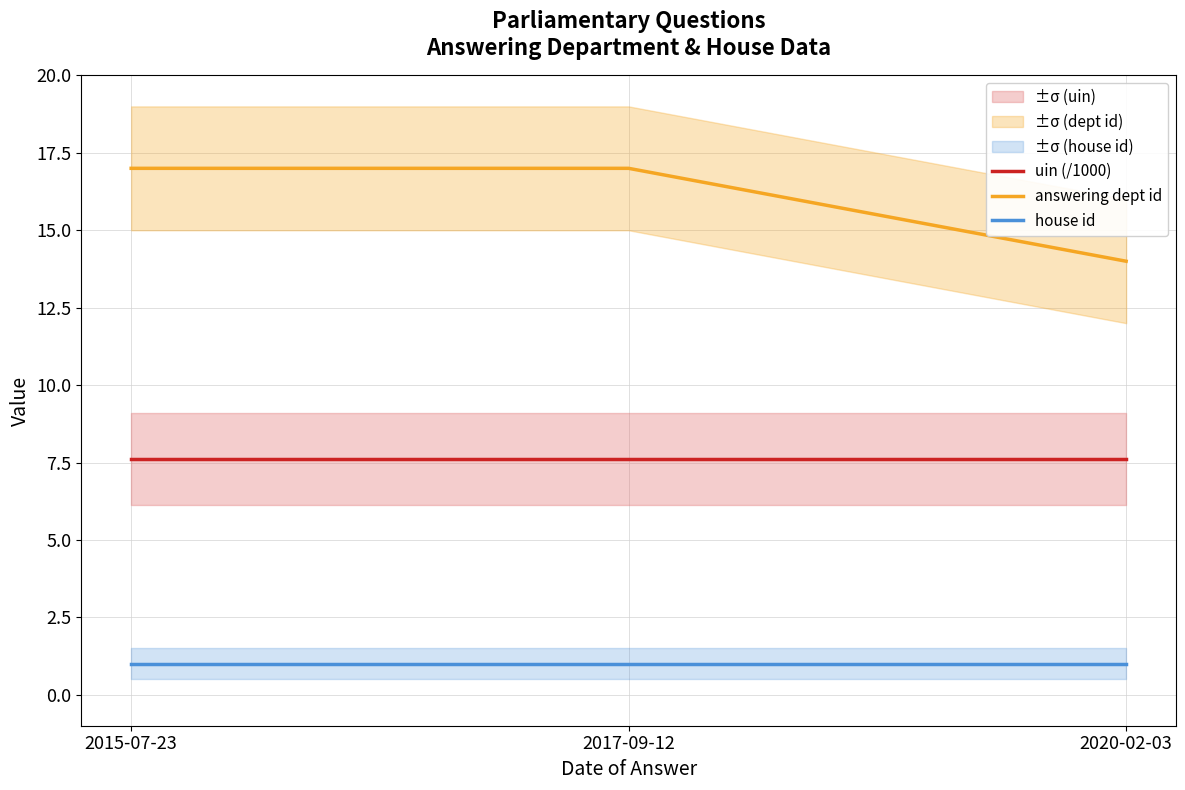

What is the sum of the house id values at 2020-02-03 and 2017-09-12?

2.0